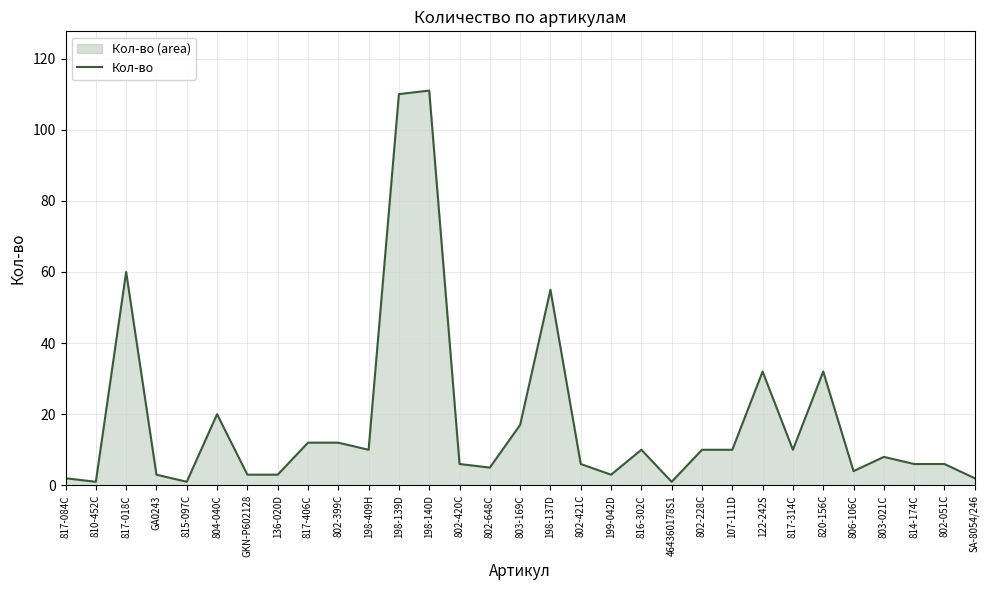

Approximately how many times larger is the value at GA0243 compared to 817-406С?

0.2